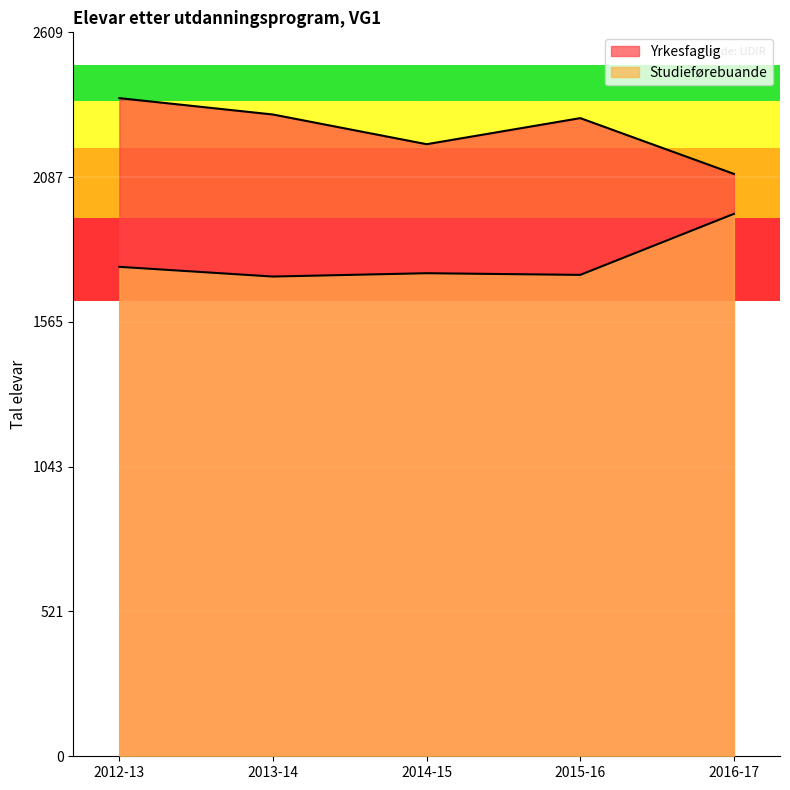

True or false: Yrkesfaglig and Studieførebuande cross at least once.

False